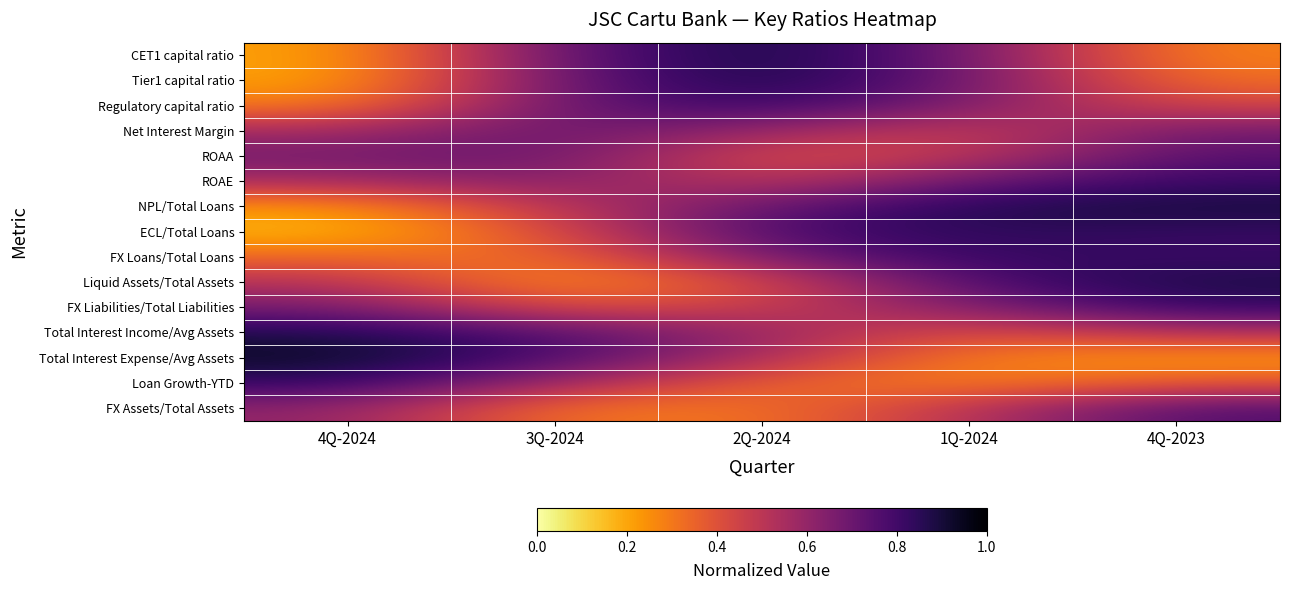

Reading left to right, what are all the values shown in this chart?

CET1 capital ratio: 4Q-2024=0.2	3Q-2024=0.7	2Q-2024=0.9	1Q-2024=0.7	4Q-2023=0.3
Tier1 capital ratio: 4Q-2024=0.2	3Q-2024=0.7	2Q-2024=0.9	1Q-2024=0.7	4Q-2023=0.3
Regulatory capital ratio: 4Q-2024=0.3	3Q-2024=0.7	2Q-2024=0.8	1Q-2024=0.6	4Q-2023=0.4
Net Interest Margin: 4Q-2024=0.6	3Q-2024=0.7	2Q-2024=0.6	1Q-2024=0.5	4Q-2023=0.7
ROAA: 4Q-2024=0.7	3Q-2024=0.7	2Q-2024=0.4	1Q-2024=0.5	4Q-2023=0.8
ROAE: 4Q-2024=0.5	3Q-2024=0.6	2Q-2024=0.5	1Q-2024=0.7	4Q-2023=0.8
NPL/Total Loans: 4Q-2024=0.2	3Q-2024=0.5	2Q-2024=0.7	1Q-2024=0.9	4Q-2023=0.9
ECL/Total Loans: 4Q-2024=0.2	3Q-2024=0.4	2Q-2024=0.8	1Q-2024=0.8	4Q-2023=0.8
FX Loans/Total Loans: 4Q-2024=0.3	3Q-2024=0.3	2Q-2024=0.7	1Q-2024=0.8	4Q-2023=0.8
Liquid Assets/Total Assets: 4Q-2024=0.5	3Q-2024=0.2	2Q-2024=0.4	1Q-2024=0.8	4Q-2023=0.9
FX Liabilities/Total Liabilities: 4Q-2024=0.7	3Q-2024=0.4	2Q-2024=0.5	1Q-2024=0.6	4Q-2023=0.8
Total Interest Income/Avg Assets: 4Q-2024=0.9	3Q-2024=0.8	2Q-2024=0.6	1Q-2024=0.4	4Q-2023=0.5
Total Interest Expense/Avg Assets: 4Q-2024=0.9	3Q-2024=0.8	2Q-2024=0.5	1Q-2024=0.3	4Q-2023=0.2
Loan Growth-YTD: 4Q-2024=0.8	3Q-2024=0.6	2Q-2024=0.4	1Q-2024=0.3	4Q-2023=0.4
FX Assets/Total Assets: 4Q-2024=0.6	3Q-2024=0.3	2Q-2024=0.3	1Q-2024=0.5	4Q-2023=0.8